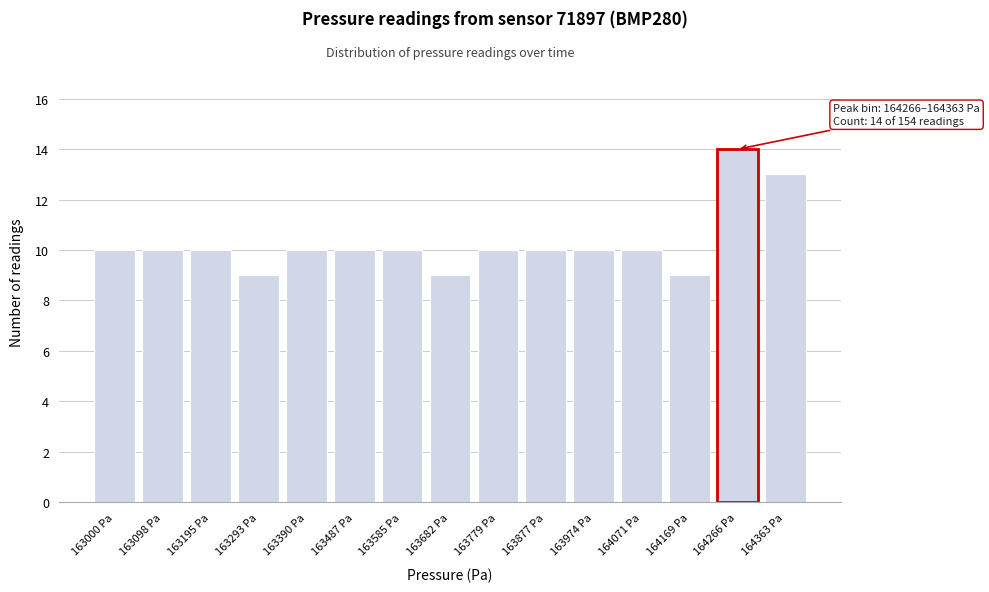

Reading right to left, what are all the values shown in this chart?

13	14	9	10	10	10	10	9	10	10	10	9	10	10	10